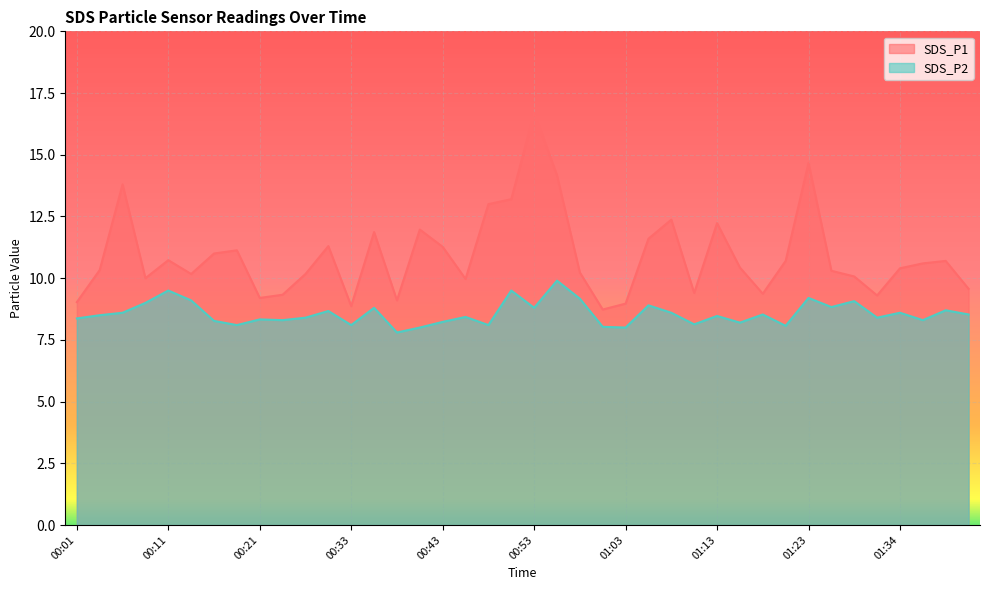

What is the sum of the SDS_P2 values at 00:55 and 01:11?

18.0